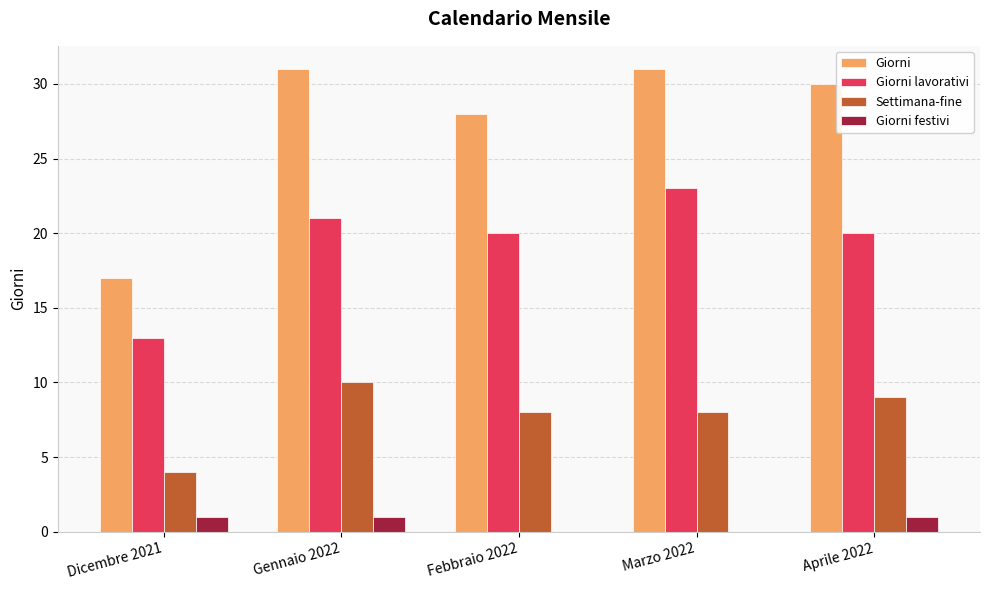

True or false: Settimana-fine has a value of 8 at Marzo 2022.

True